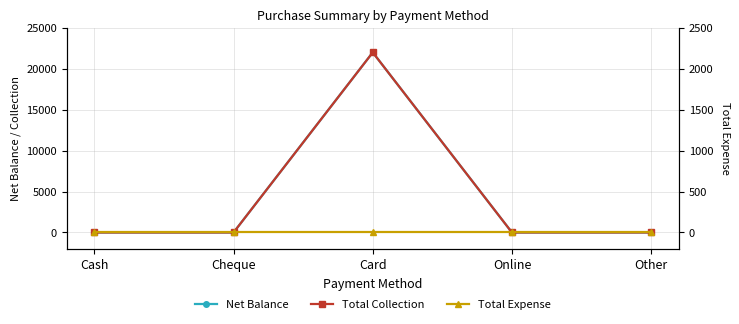

How many distinct data groups are displayed?

3